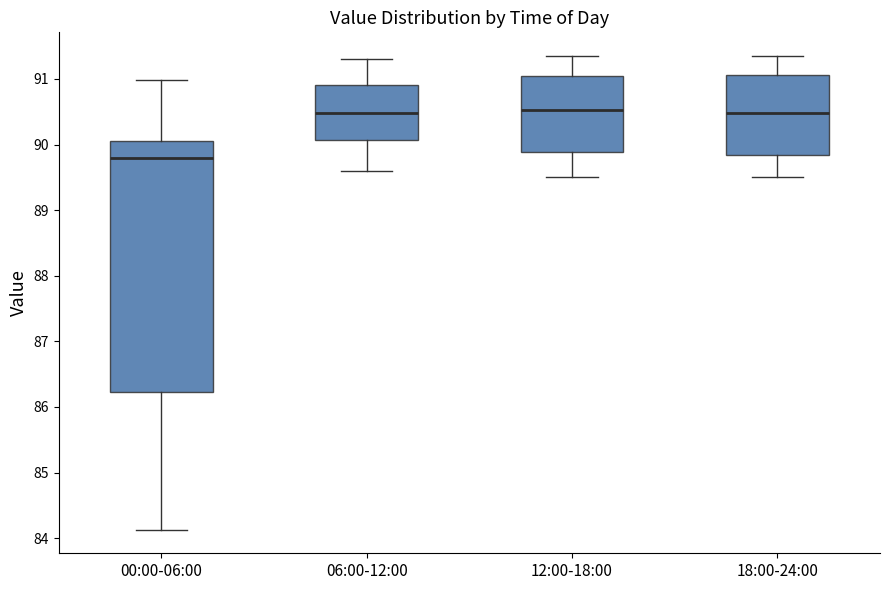

Comparing the boxes themselves (not the whiskers), which one is the tallest?

00:00-06:00